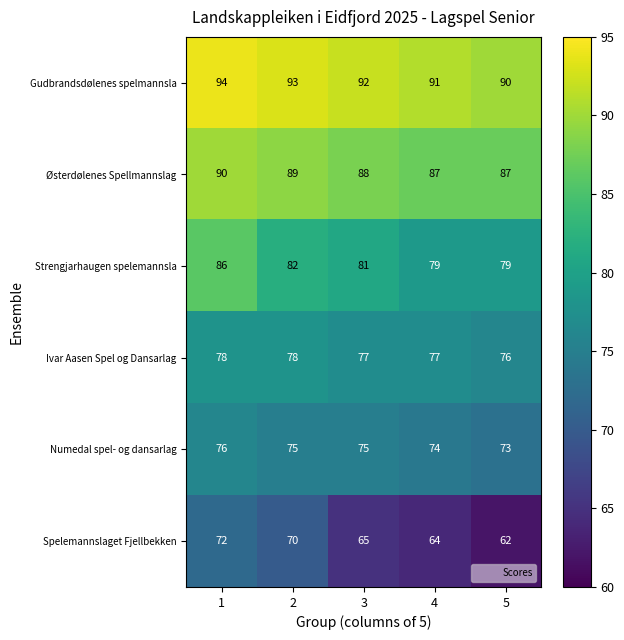

Count the Strengjarhaugen spelemannsla values in the range 79 to 82.

4